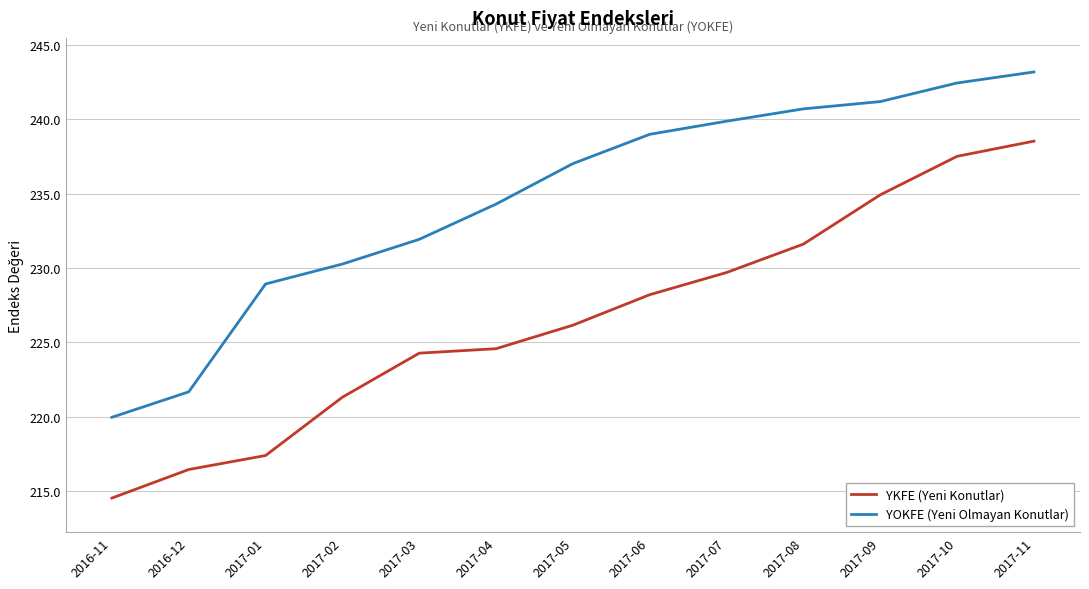

What is the difference between the maximum and minimum values in the YOKFE (Yeni Olmayan Konutlar) series?

23.2